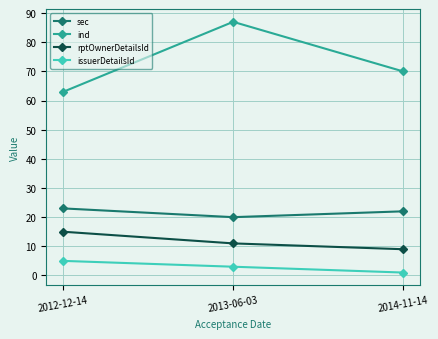

How many lines are shown in the chart?

4